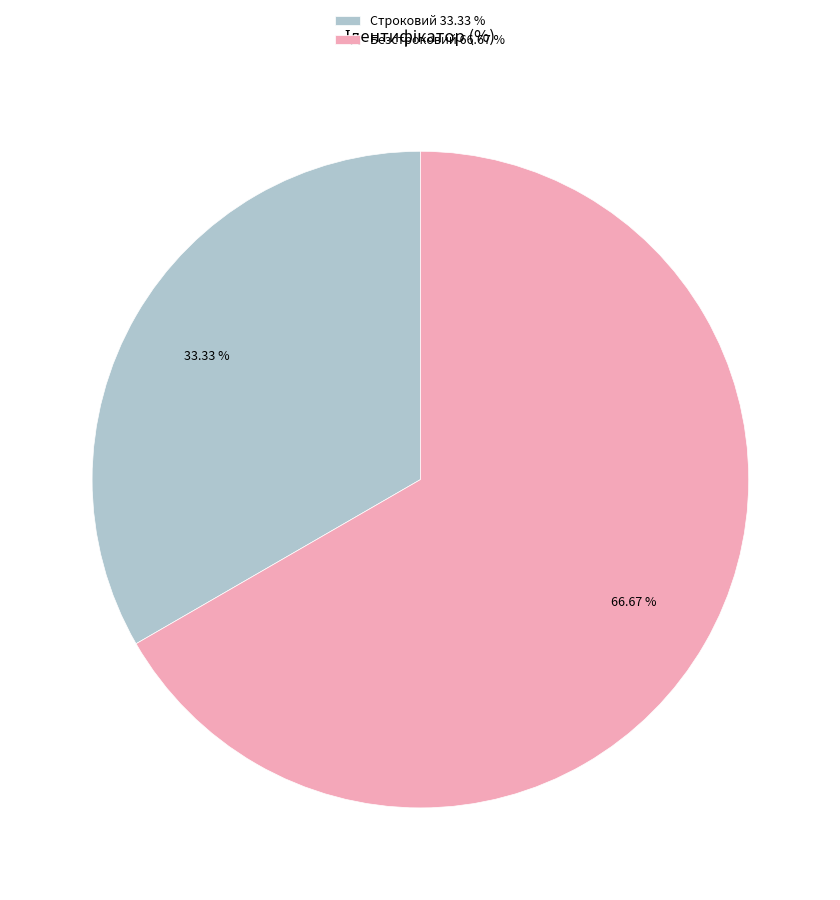

To the nearest percent, what portion does Безстроковий represent?

67%